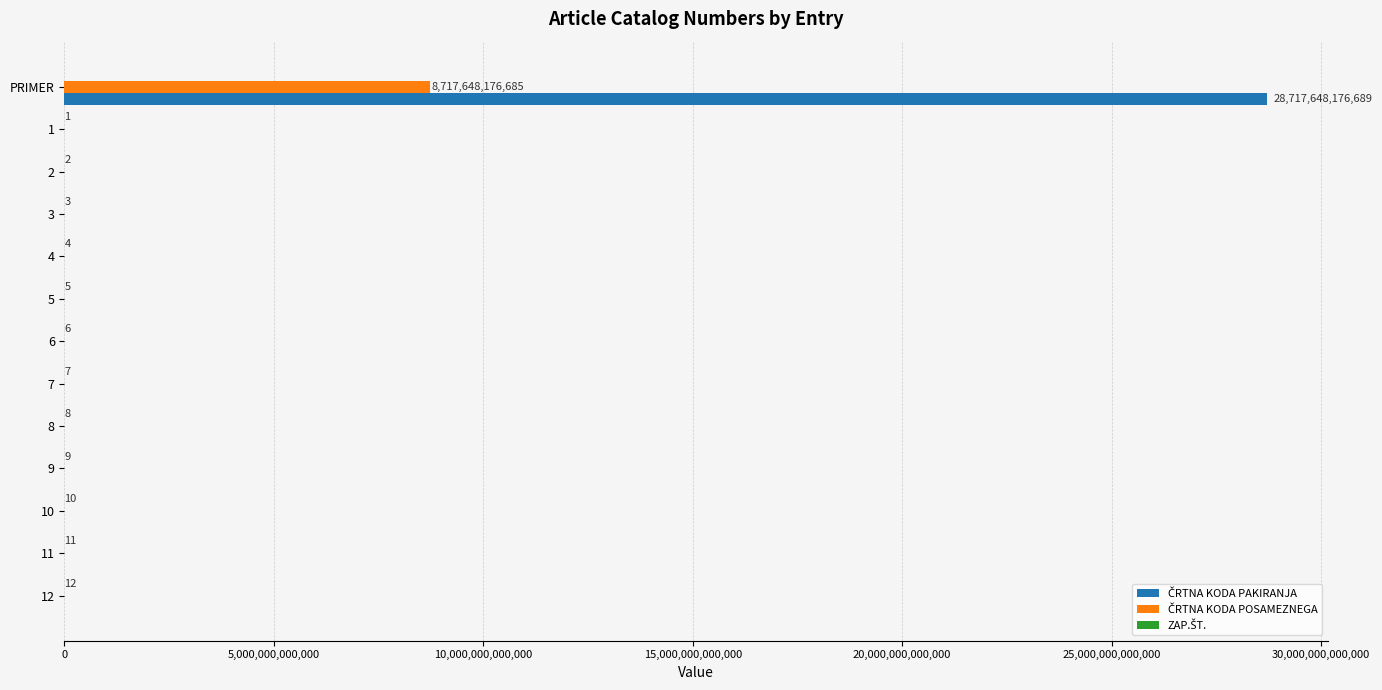

At which category is the sum across all series the highest?

PRIMER